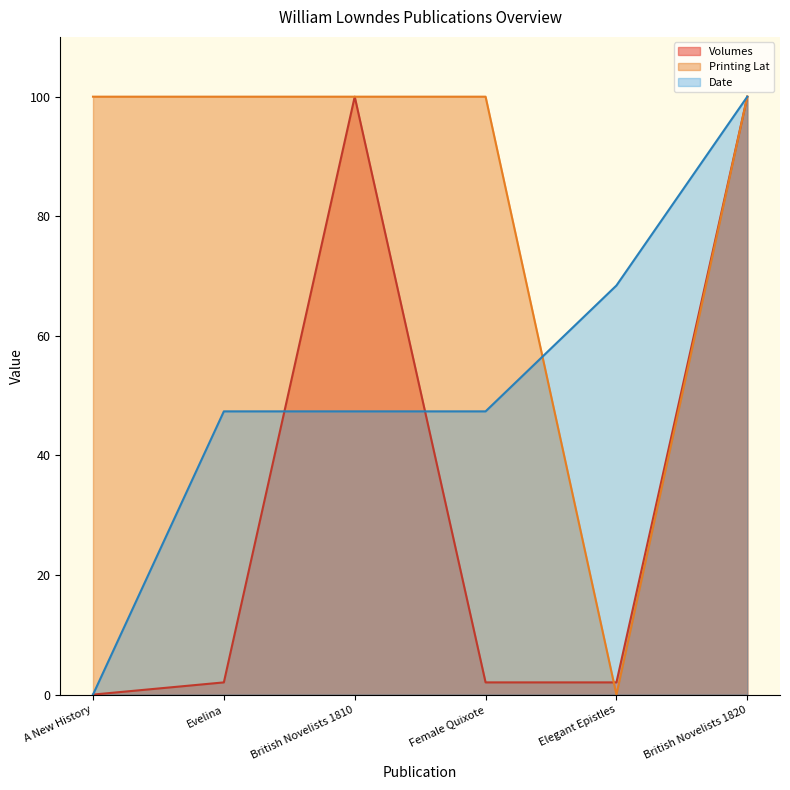

What is the spread (max minus min) of values at A New History?

100.0